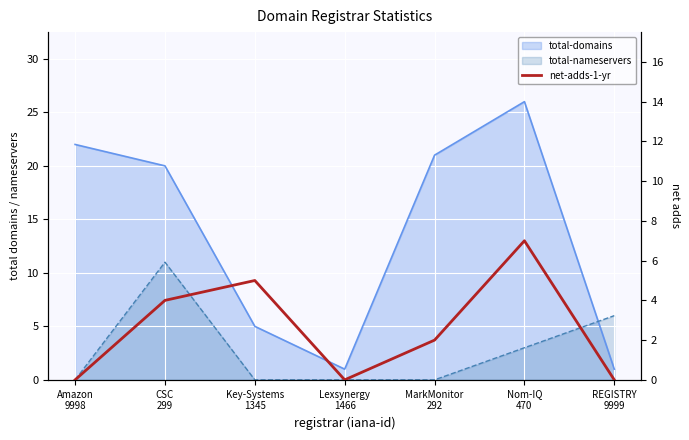

Count the values in the range 0 to 5.

6